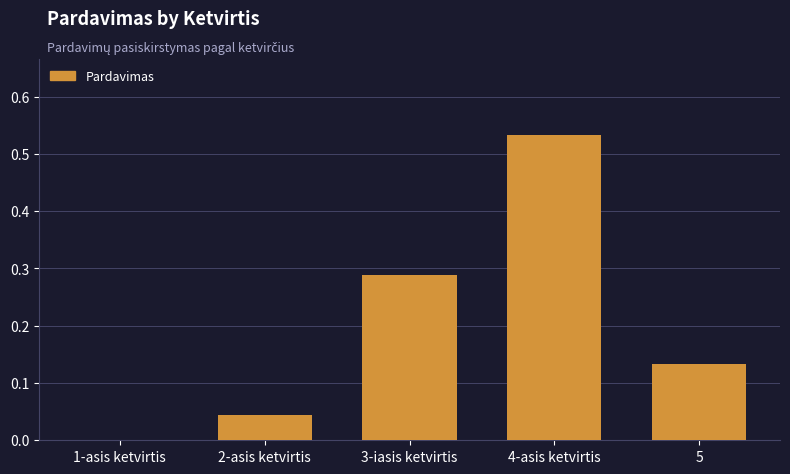

What is the difference between the values at 5 and 3-iasis ketvirtis?

0.2